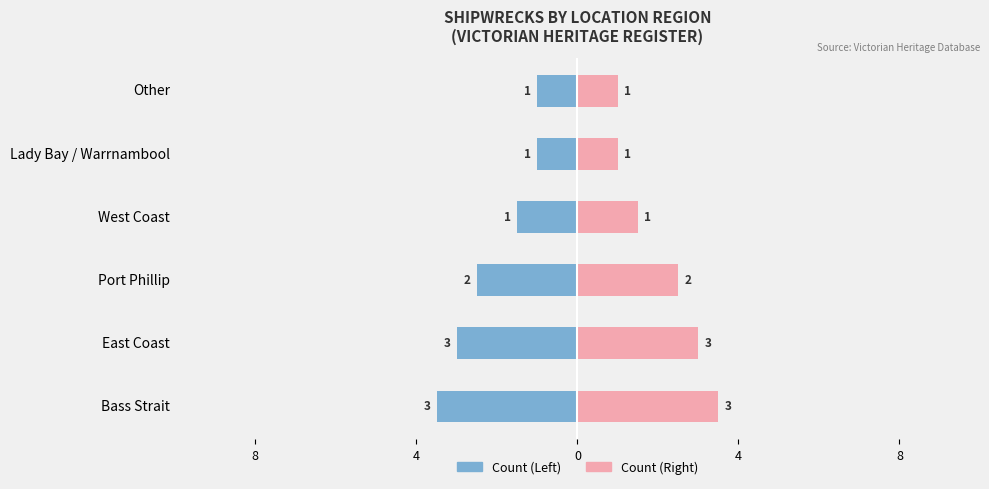

Which series has the largest range (max minus min)?

Left Count